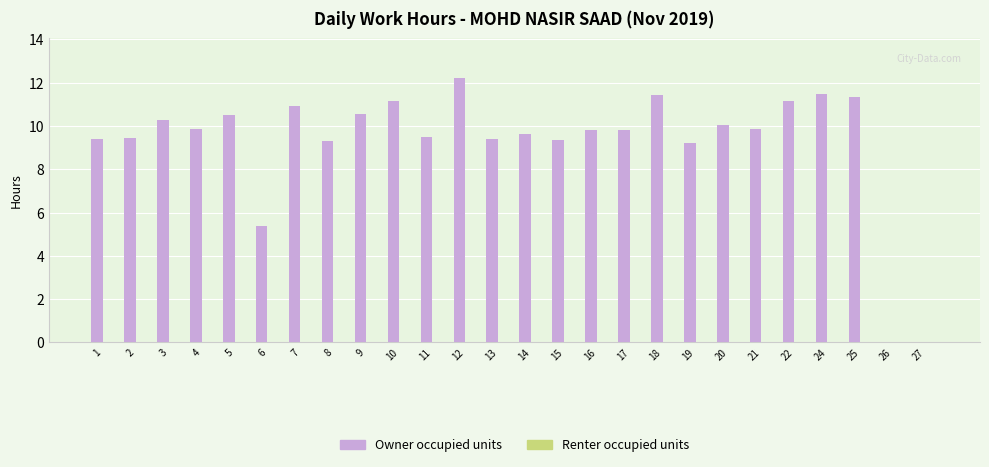

The value at 24 is 5.4. True or false?

False